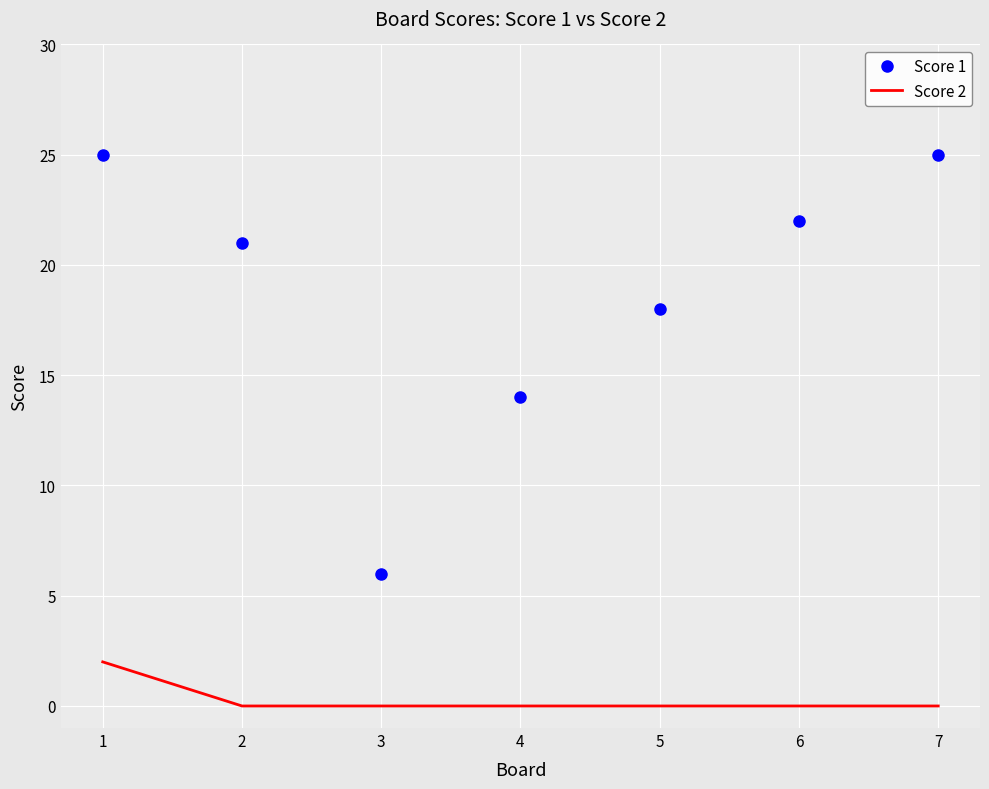

True or false: Score 2 and Score 1 cross at least once.

False